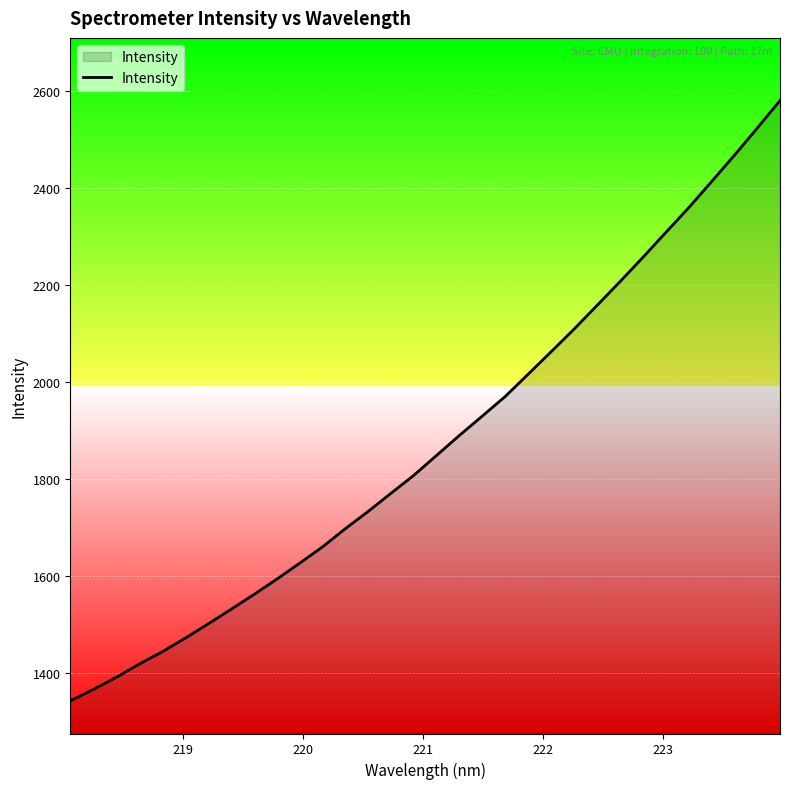

What is the greatest value displayed?

2579.8